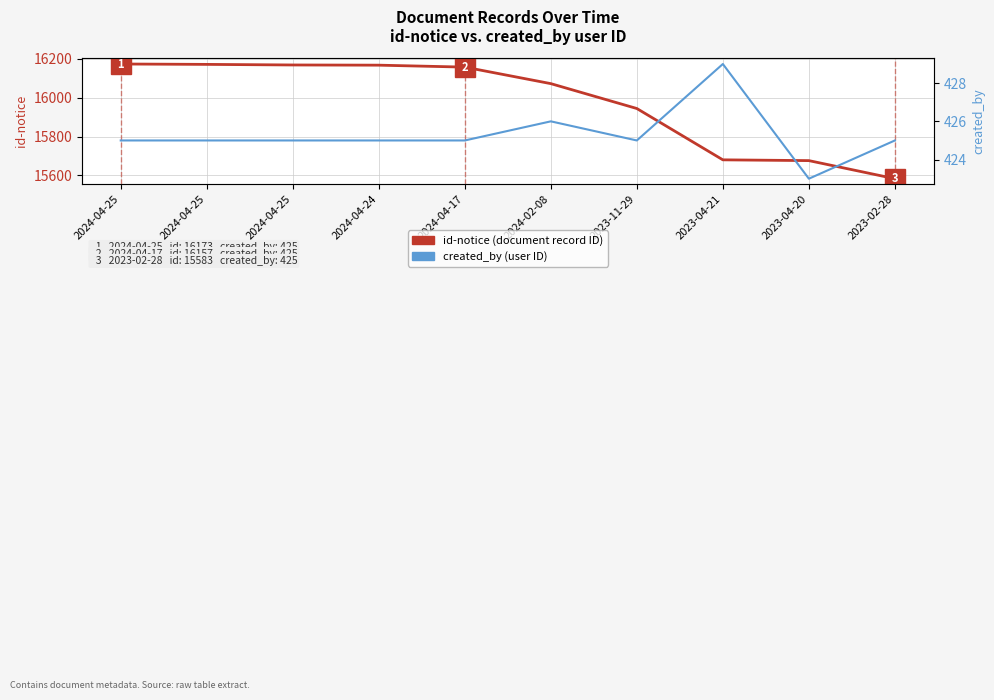

What is the average value of the id-notice series?

15979